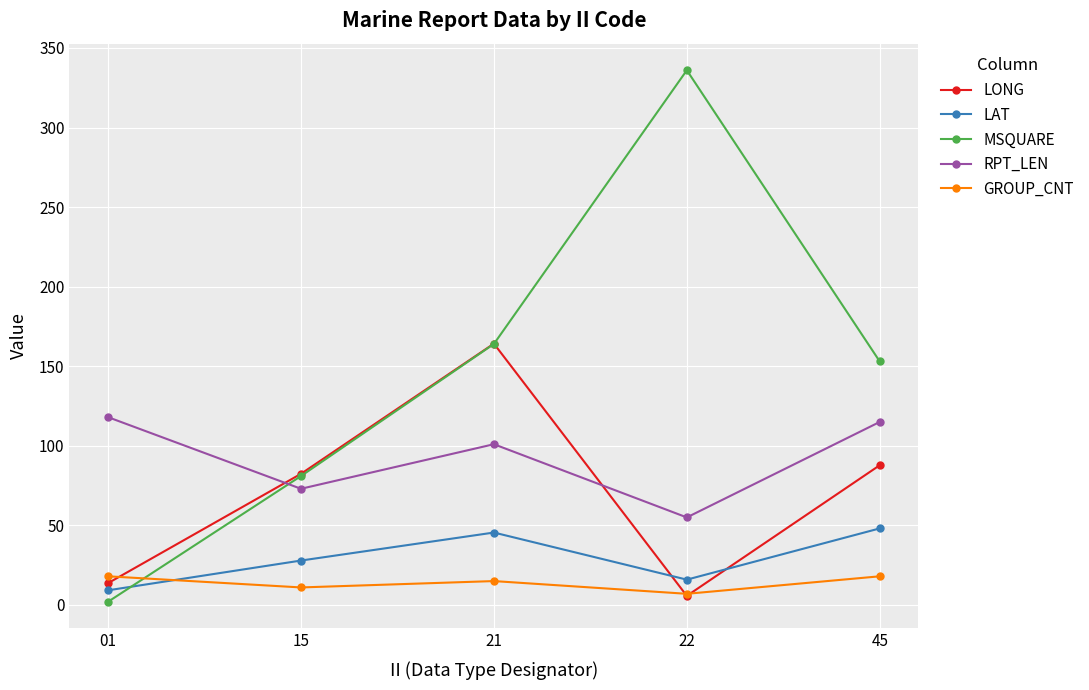

Which series changed the most between 01 and 22?

MSQUARE